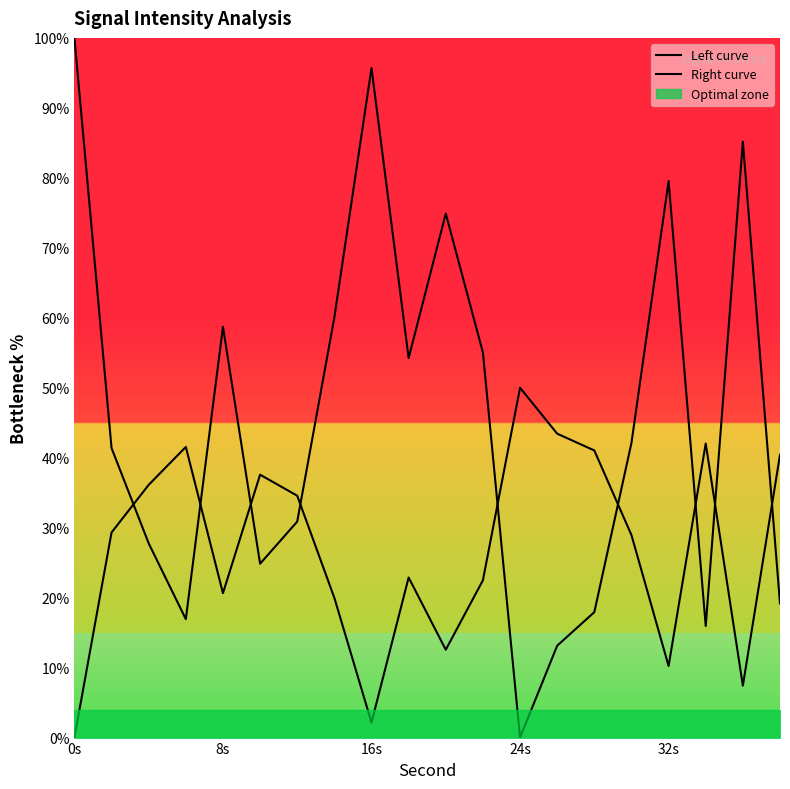

In Right curve, how many points are lower than both neighbors (excluding endpoints)?

5